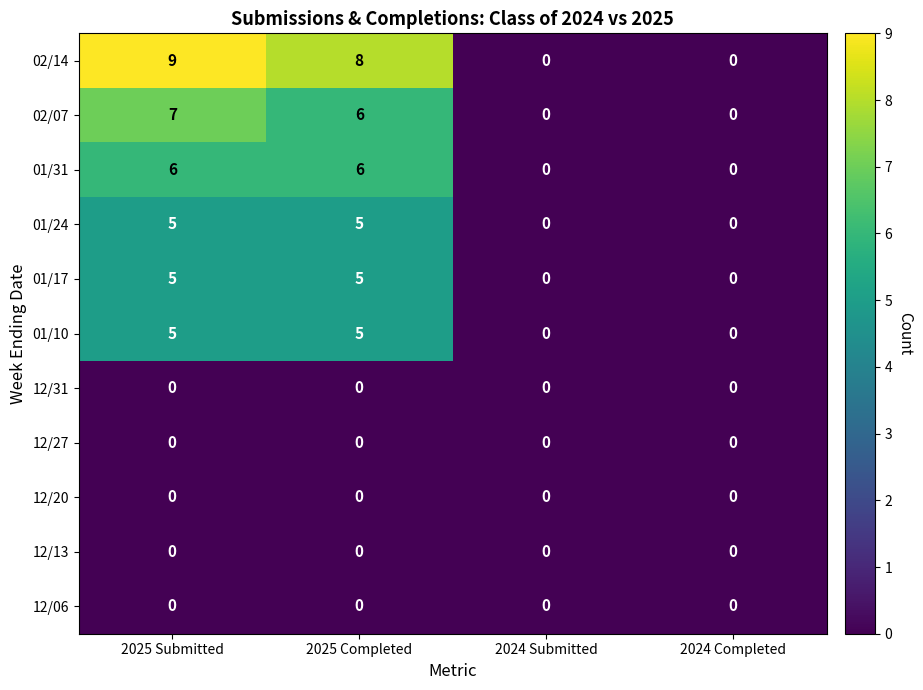

At which category does the chart reach its peak across all series?

2025 Submitted